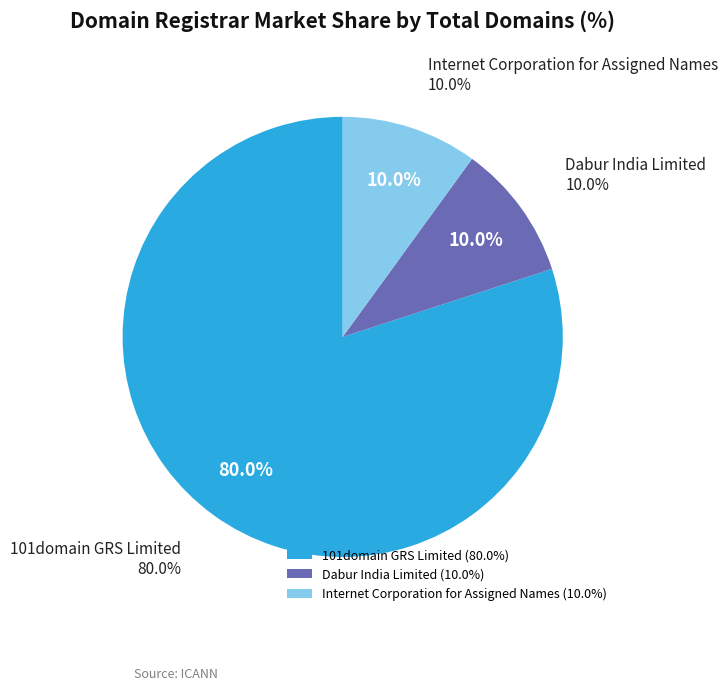

To the nearest percent, what is the average slice percentage?

33%